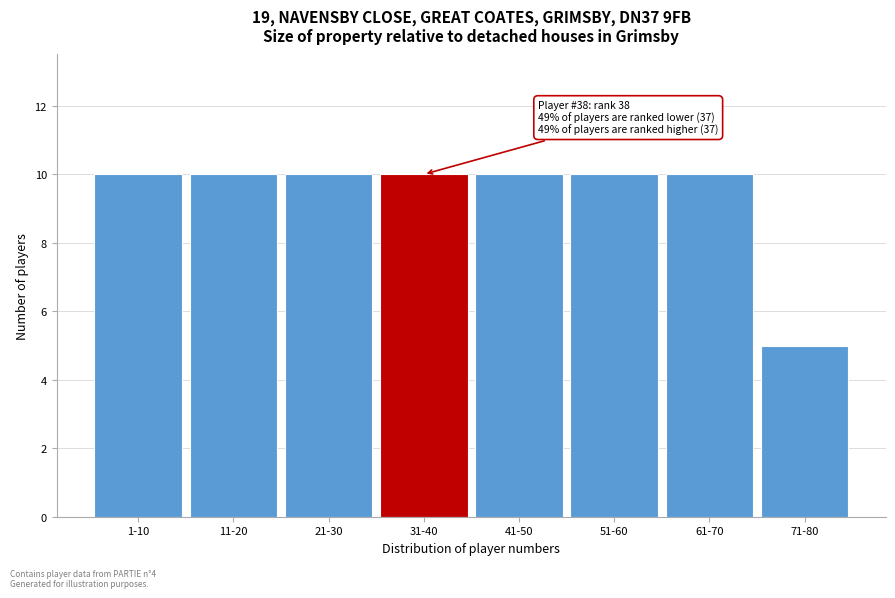

Reading left to right, extract all data points from this chart.

1-10=10	11-20=10	21-30=10	31-40=10	41-50=10	51-60=10	61-70=10	71-80=5